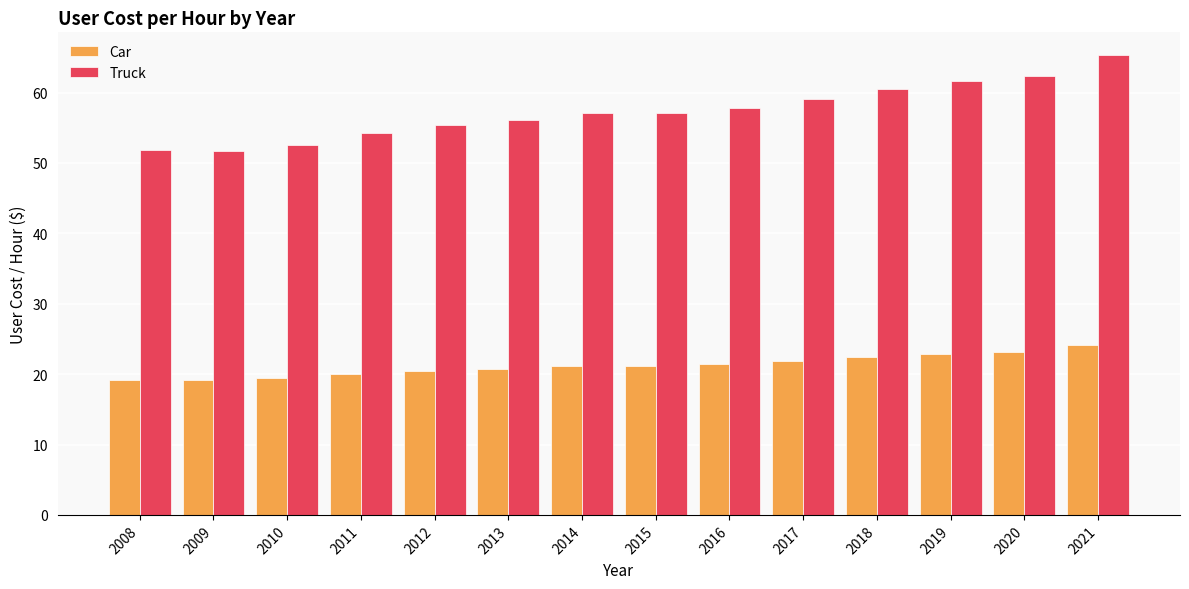

At which category is the sum across all series the highest?

2021